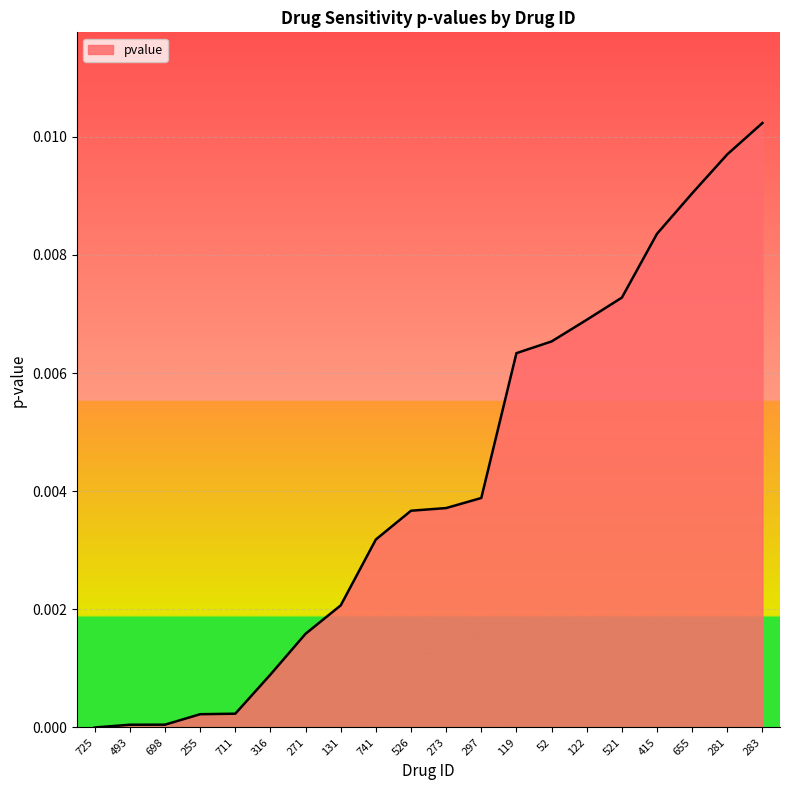

Which category has the highest value across all series?

283